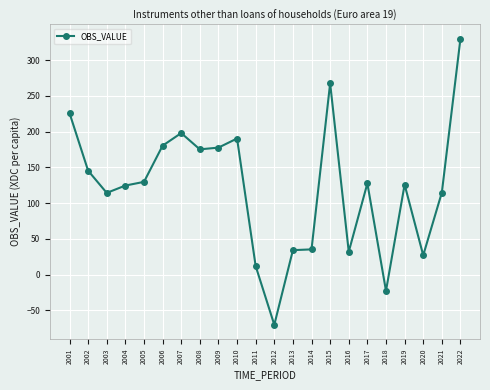

What is the change in value from 2002 to 2007?

+52.6